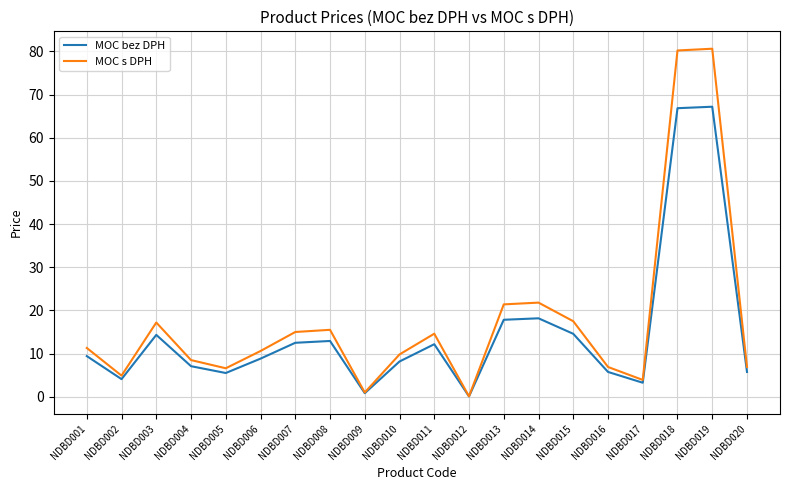

Does the chart have visible grid lines?

Yes